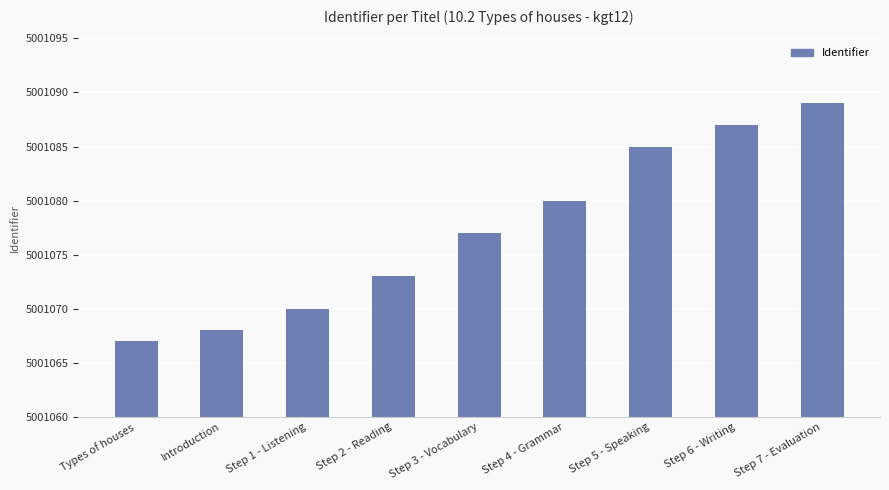

True or false: the data shows 7162283 at Step 7 - Evaluation.

False